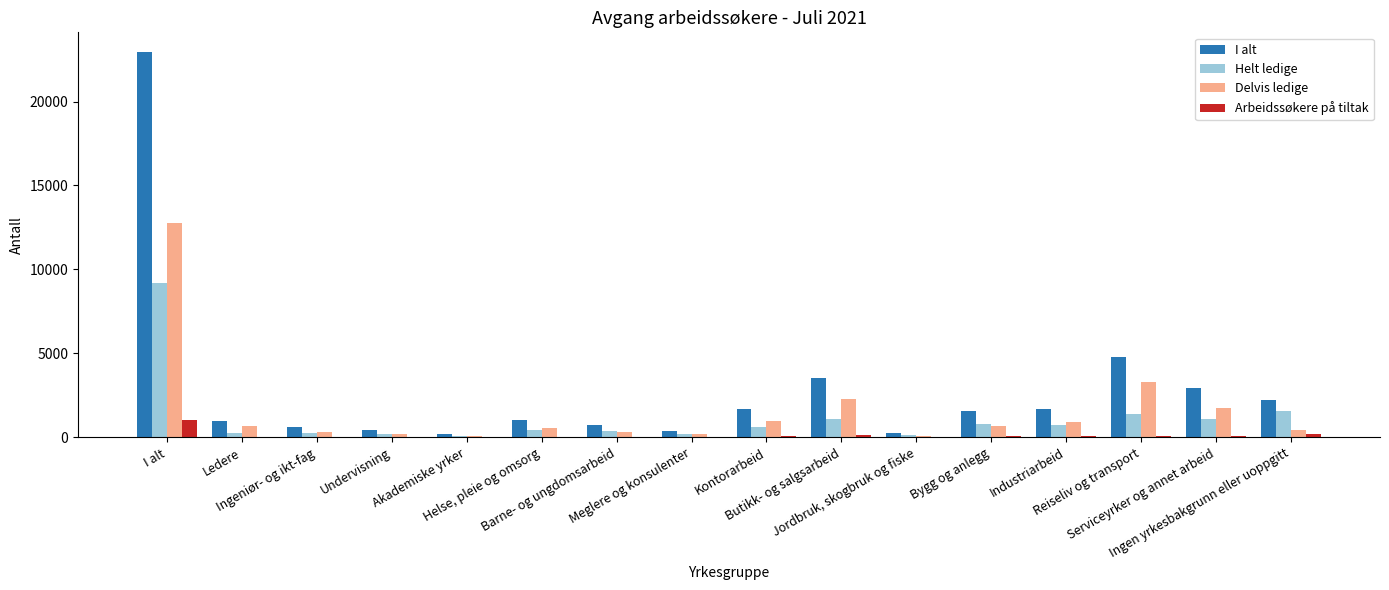

What are all the series names shown in the legend?

I alt, Helt ledige, Delvis ledige, Arbeidssøkere på tiltak